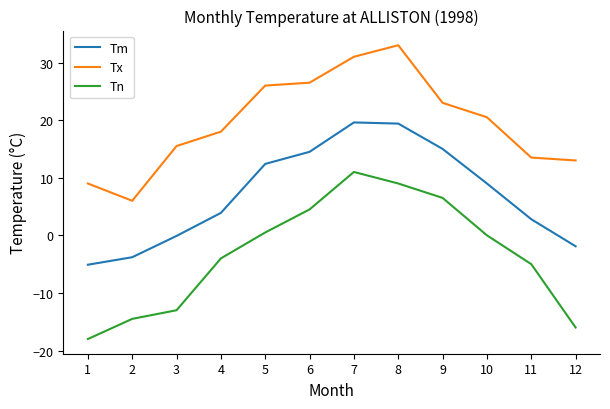

True or false: Tm has more than 1 points higher than both neighbors.

False